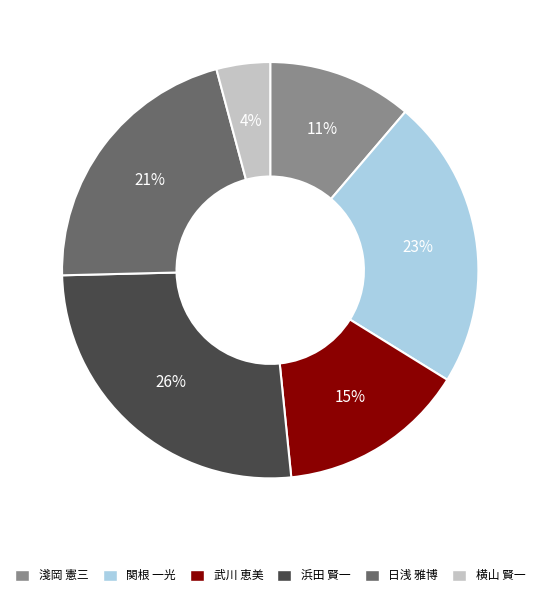

Is the sum of 関根 一光 and 日浅 雅博 greater than half?

No